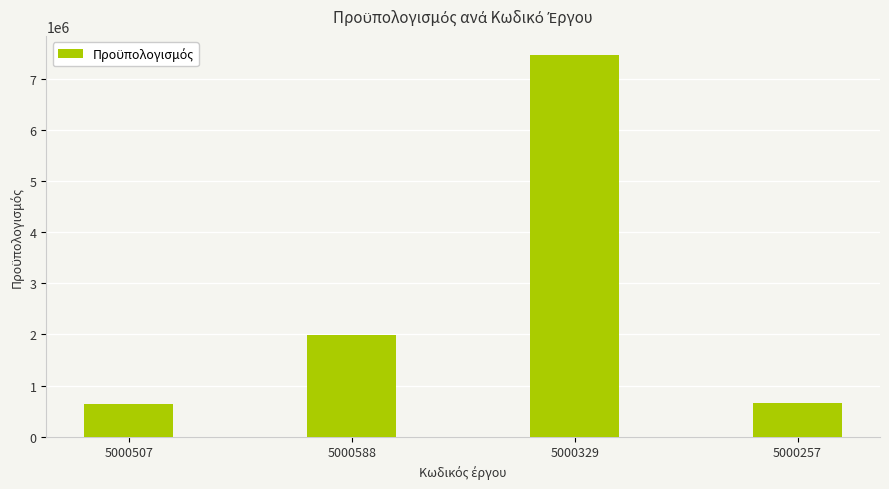

What is the difference between the second highest and minimum values?

1346458.0